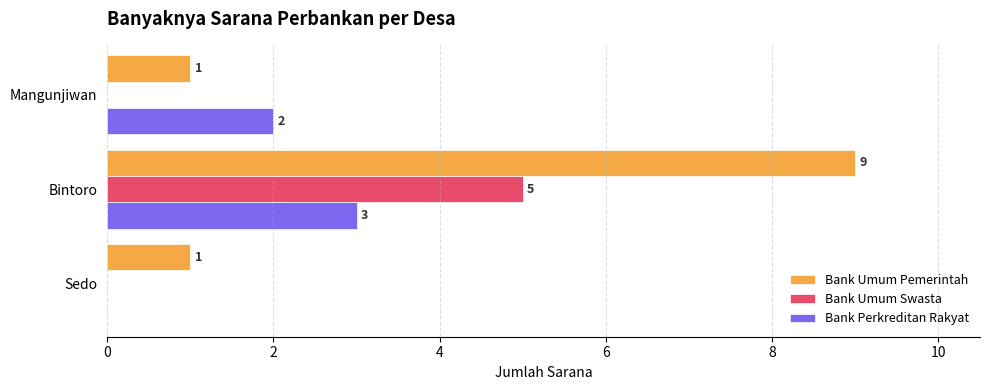

Which series has the largest range (max minus min)?

Bank Umum Pemerintah